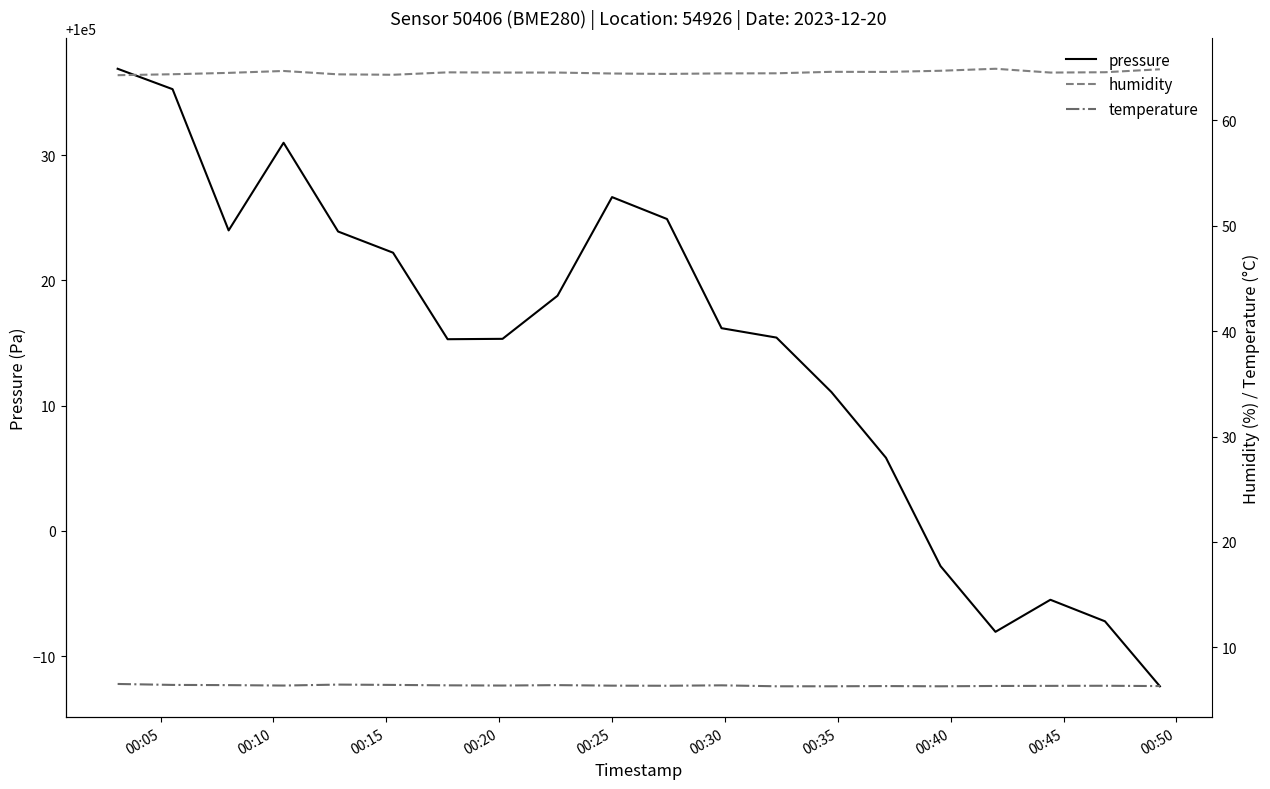

What is the sum of all temperature values?

127.5